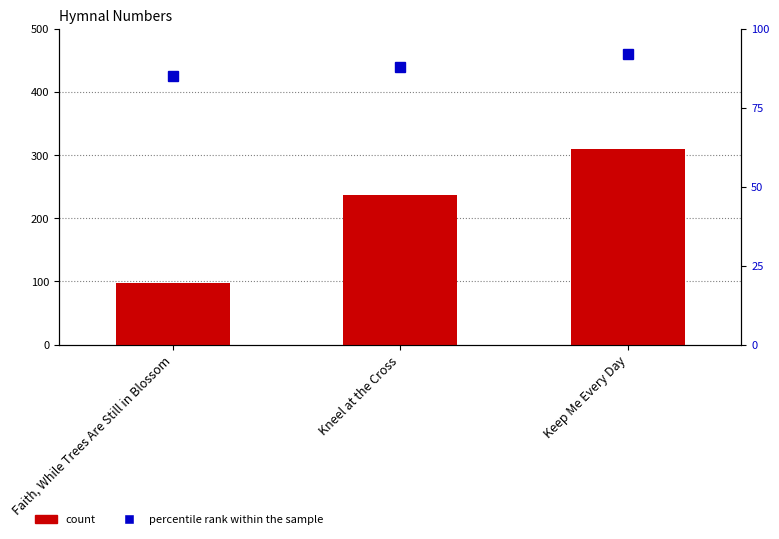

Reading left to right, what are all the values shown in this chart?

count: Faith, While Trees Are Still in Blossom=97	Kneel at the Cross=237	Keep Me Every Day=310
percentile rank within the sample: Faith, While Trees Are Still in Blossom=85	Kneel at the Cross=88	Keep Me Every Day=92